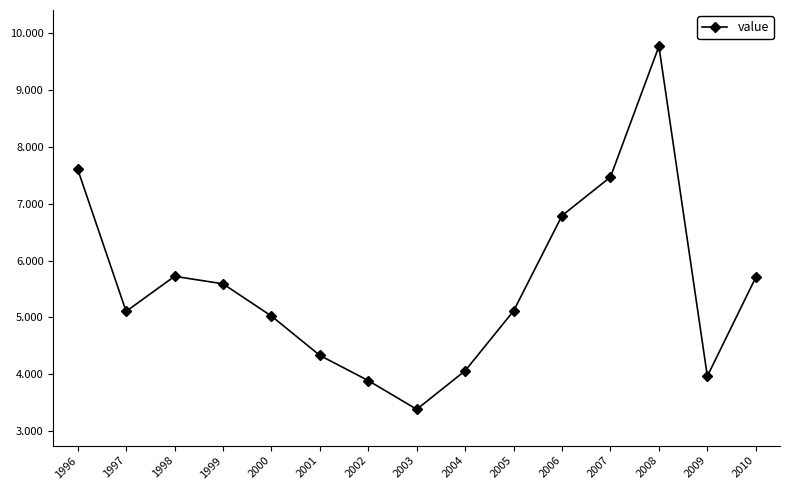

What is the value of the 10th point from the left?

5.1